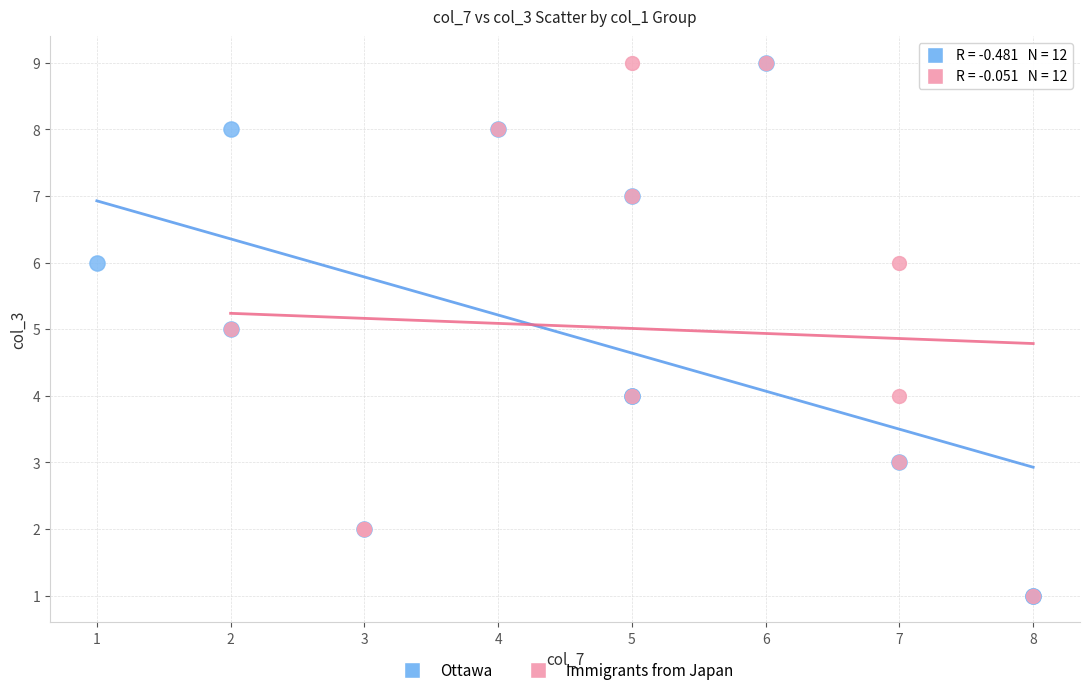

What are all the series names shown in the legend?

Ottawa, Immigrants from Japan